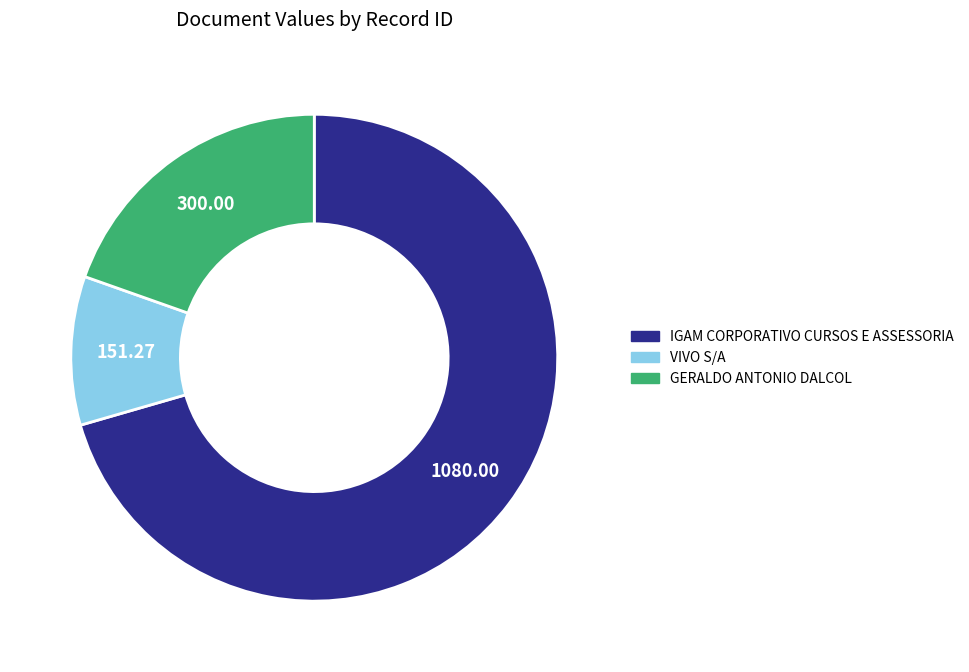

Does any single category account for the majority?

Yes